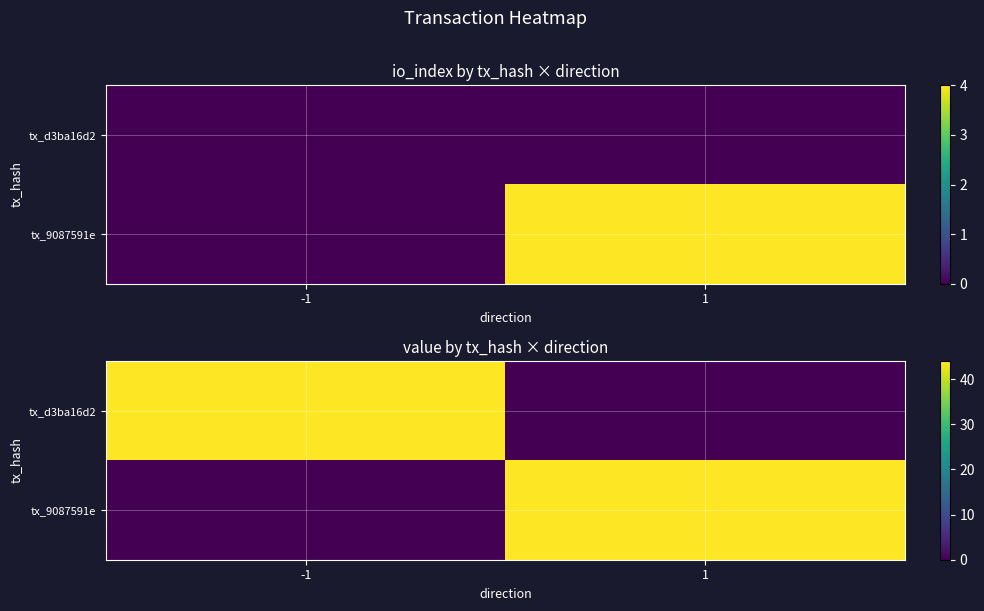

How many series are shown in this chart?

2